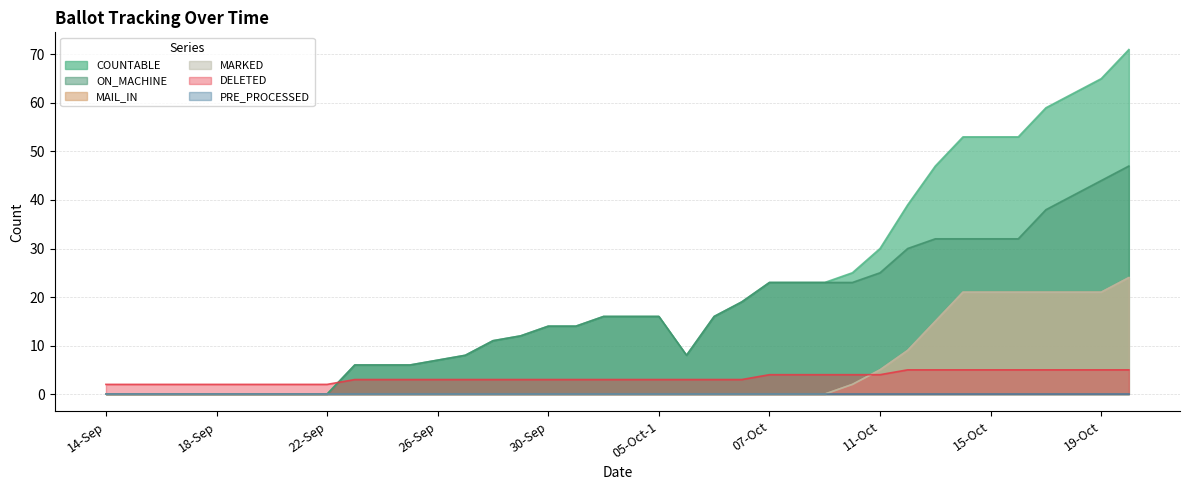

What is the difference between the second highest and second lowest values in the ON_MACHINE series?

44